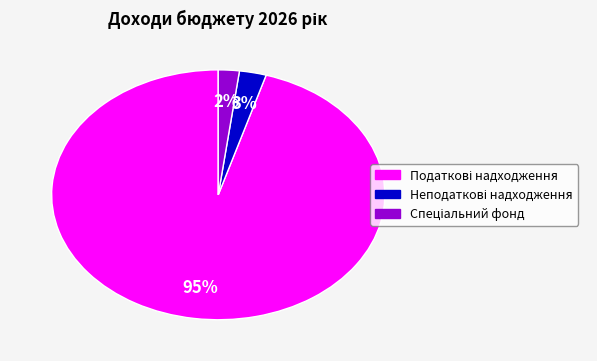

Count the number of slices in the pie.

3